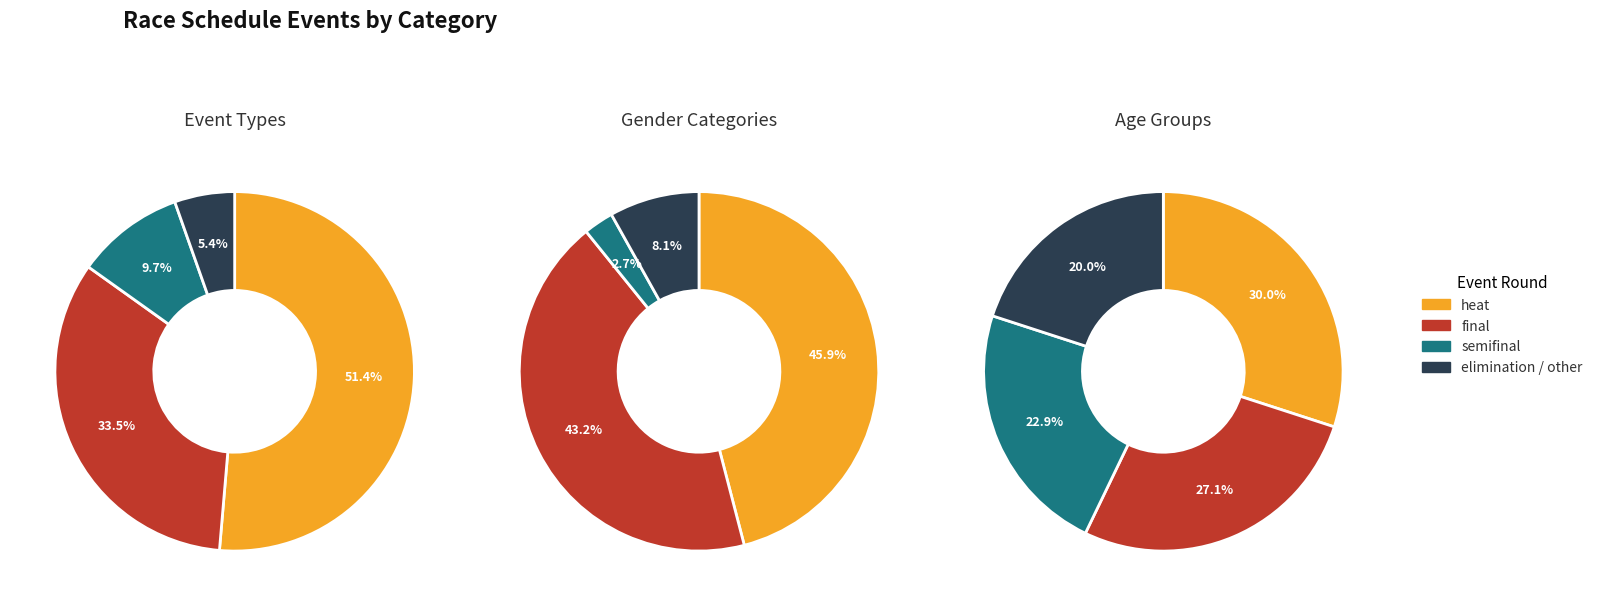

Does 1 represent more than half of the total?

No